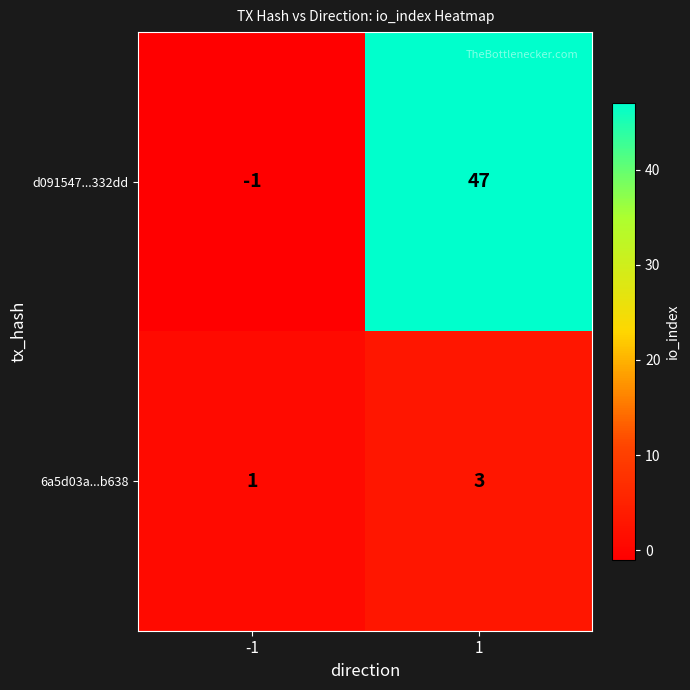

True or false: d091547...332dd has a value of 47 at 1.

True